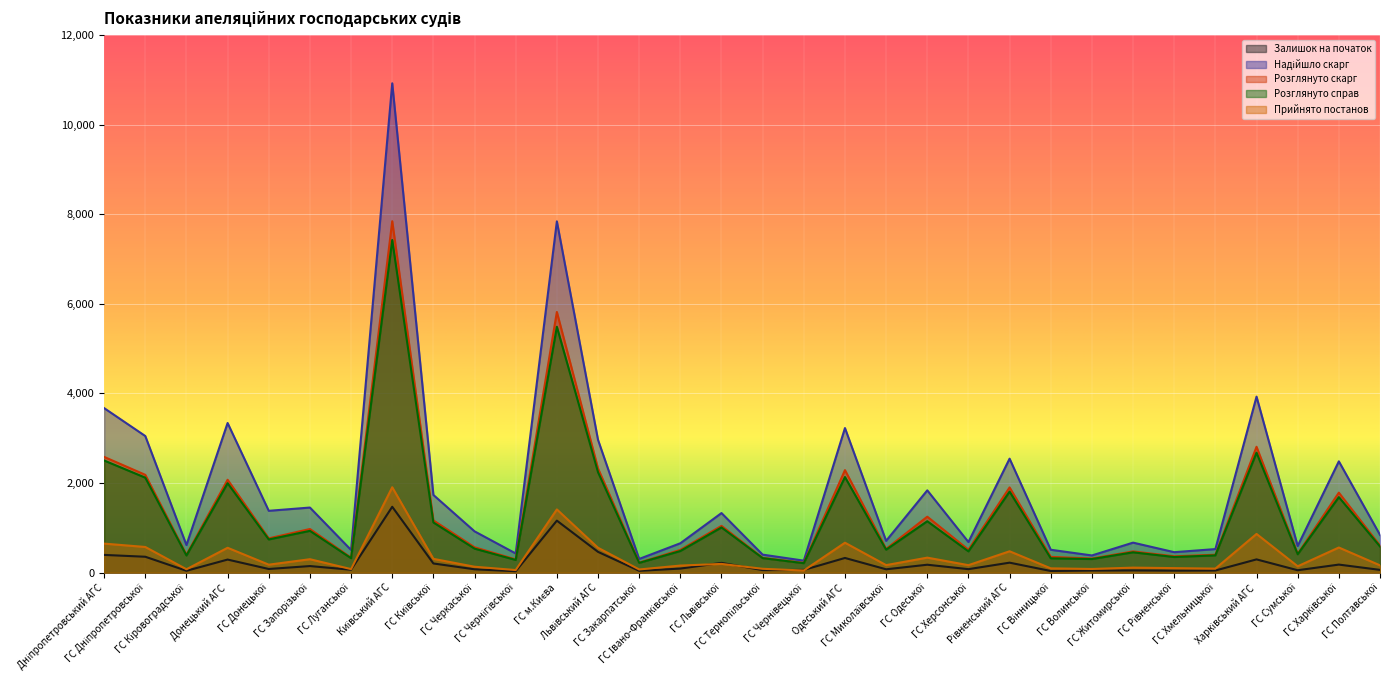

Rank the series at ГС Одеської from lowest to highest value.

Залишок на початок, Прийнято постанов, Розглянуто справ, Розглянуто скарг, Надійшло скарг